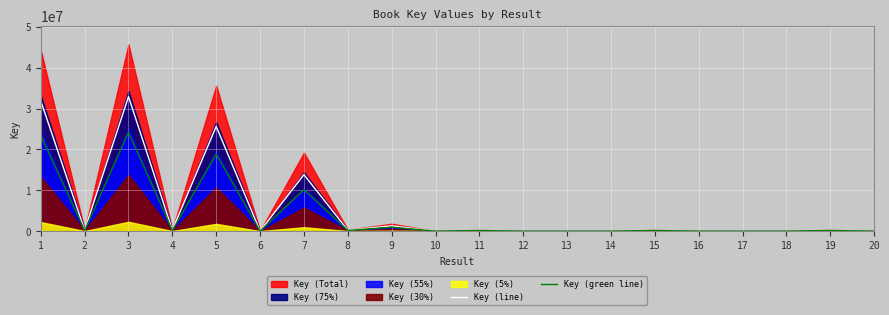

What is the value of the Key (line) point at the 20th from the left?

3646.1